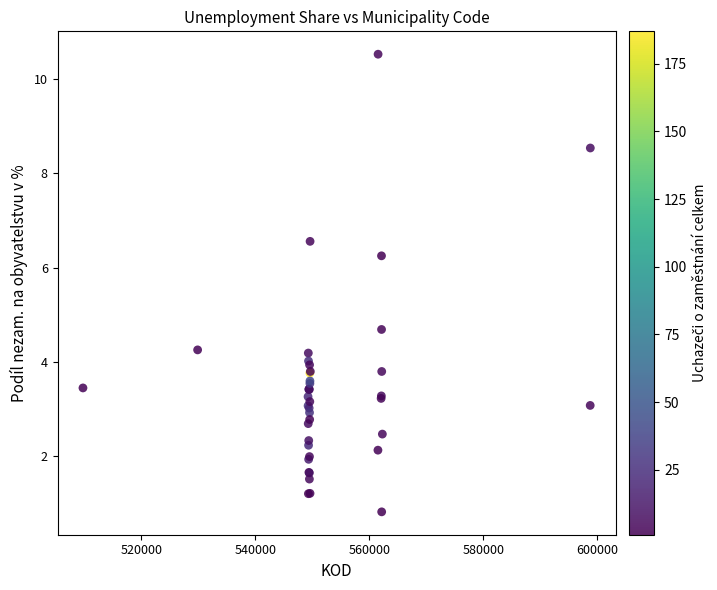

What Y value in the scatter plot is closest to 5?

4.7